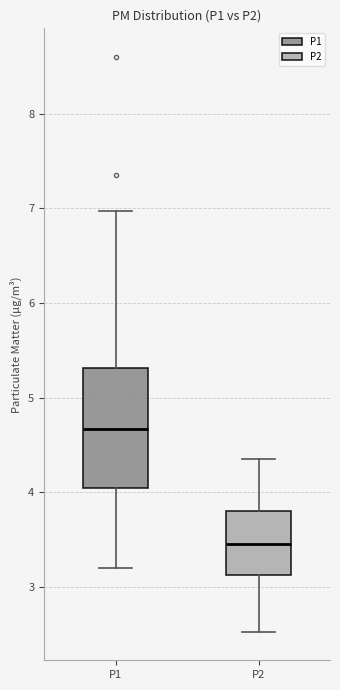

Reading left to right, transcribe this box plot: for each box, give where its median line is, the range the box spans, and where its two whiskers end, as read against the y-axis. The values are not printed on the chart, so give them approximately, as read against the axis.

P1: median 4.7, box 4.0 to 5.3, whiskers 3.2 to 7.0
P2: median 3.5, box 3.1 to 3.8, whiskers 2.5 to 4.4